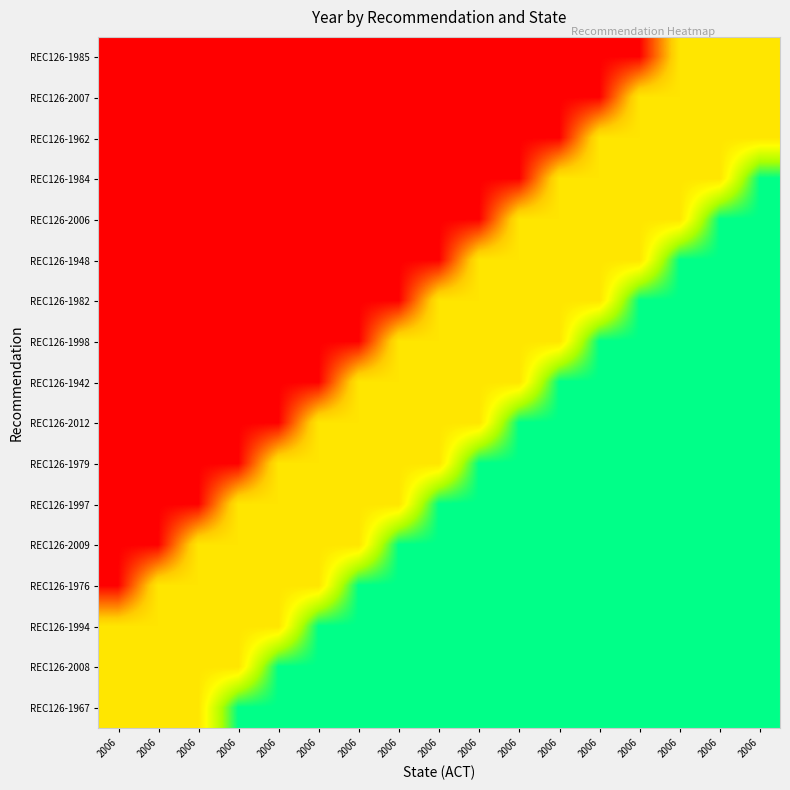

Rank the series by their maximum value, from lowest to highest.

REC126-1985, REC126-2007, REC126-1962, REC126-1984, REC126-2006, REC126-1948, REC126-1982, REC126-1998, REC126-1942, REC126-2012, REC126-1979, REC126-1997, REC126-2009, REC126-1976, REC126-1994, REC126-2008, REC126-1967